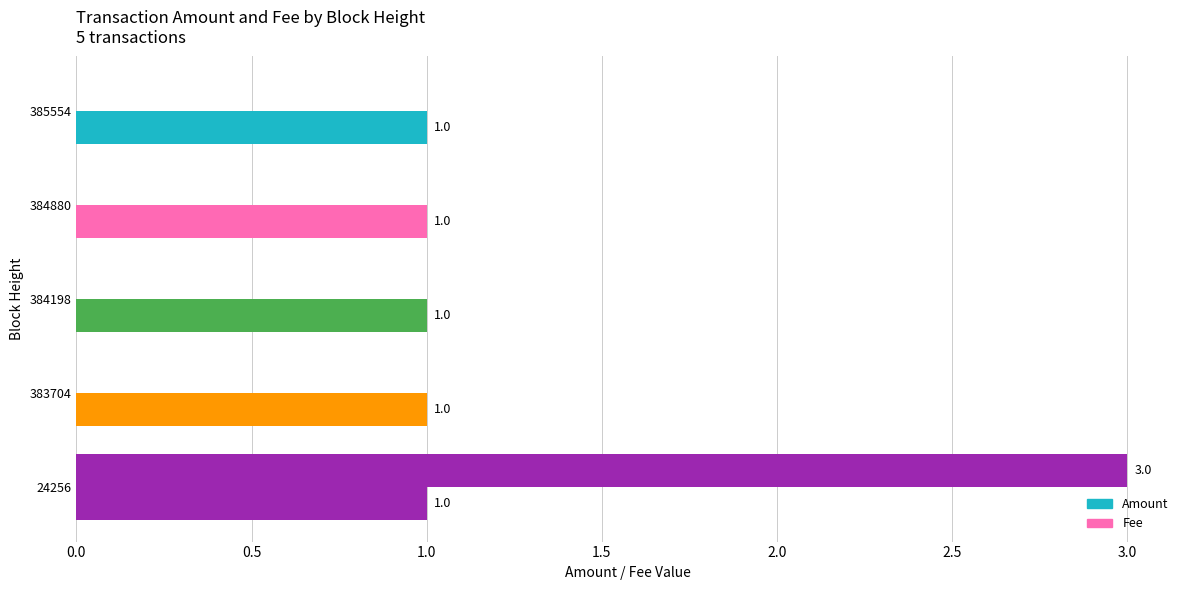

How many distinct data groups are displayed?

2